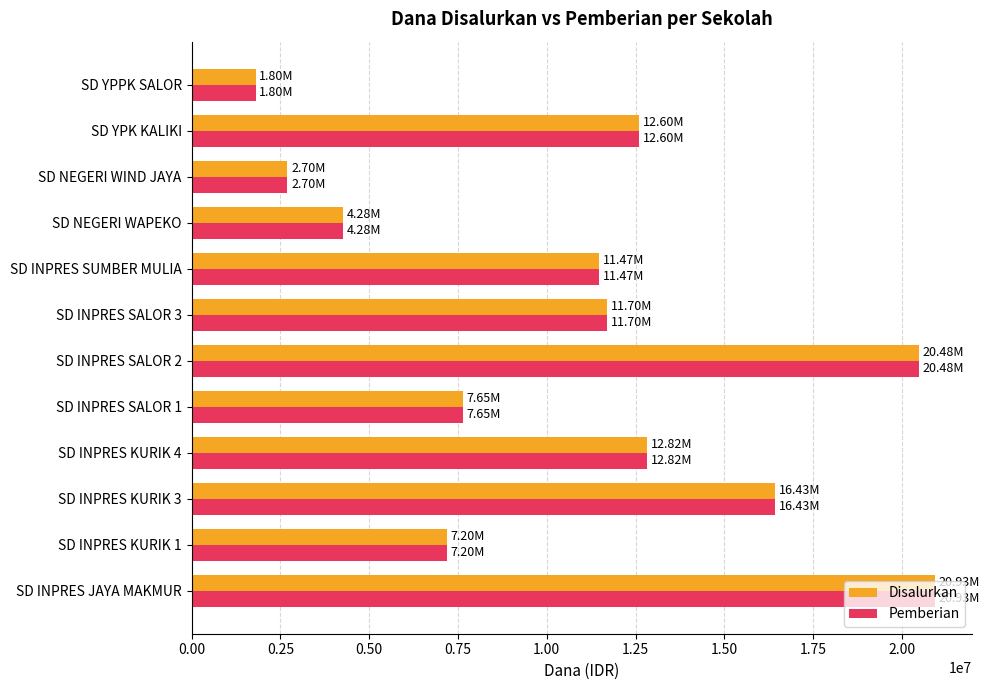

Is the value of Pemberian at SD INPRES KURIK 4 greater than the value of Disalurkan at SD INPRES KURIK 1?

Yes